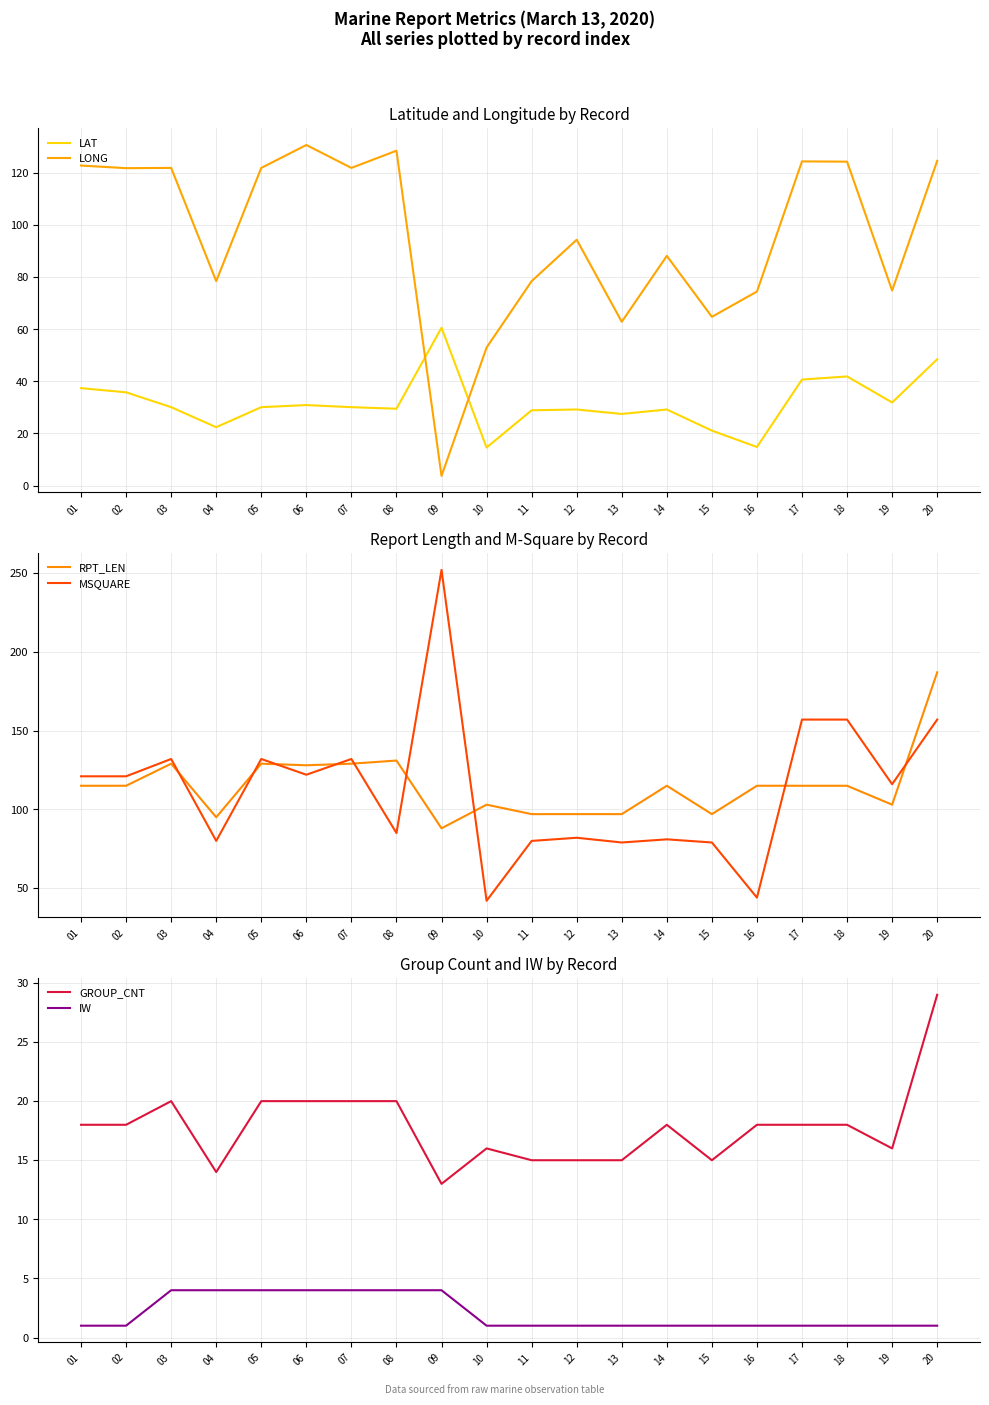

Does the chart have visible grid lines?

Yes